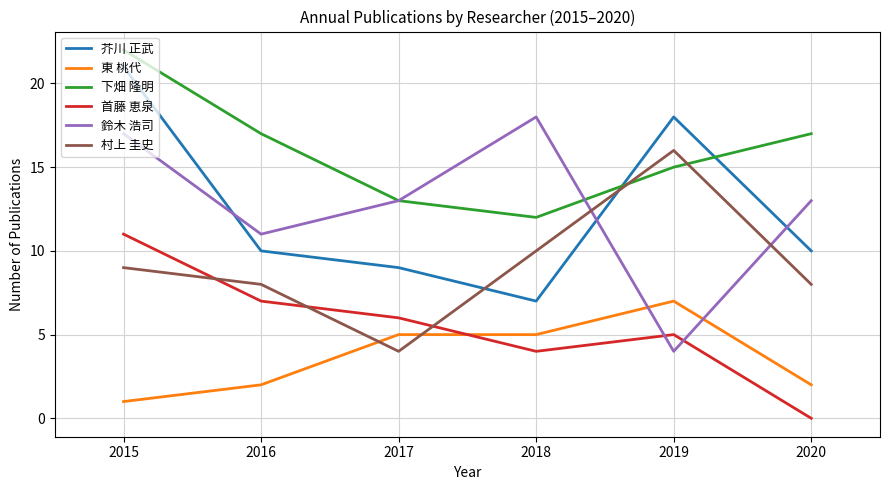

True or false: 下畑 隆明 has more than 2 points higher than both neighbors.

False